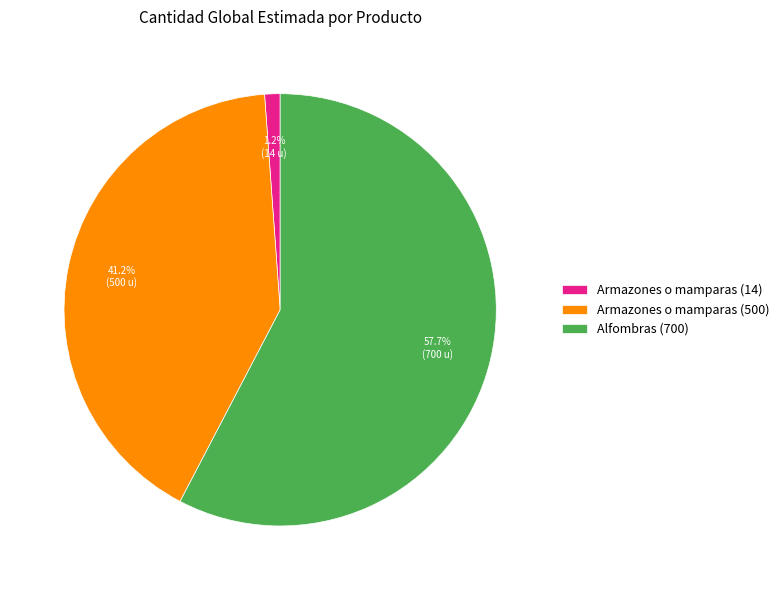

Is there a majority slice in this chart?

Yes